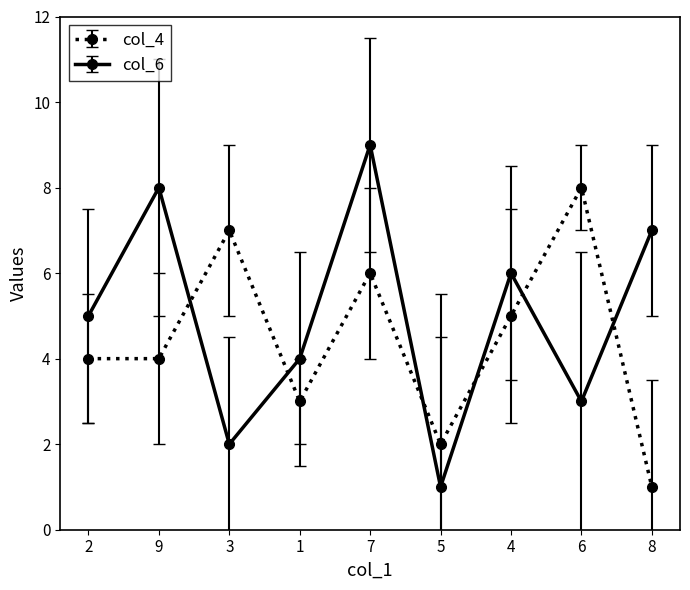

True or false: col_4 has more than 1 interior local peaks.

True